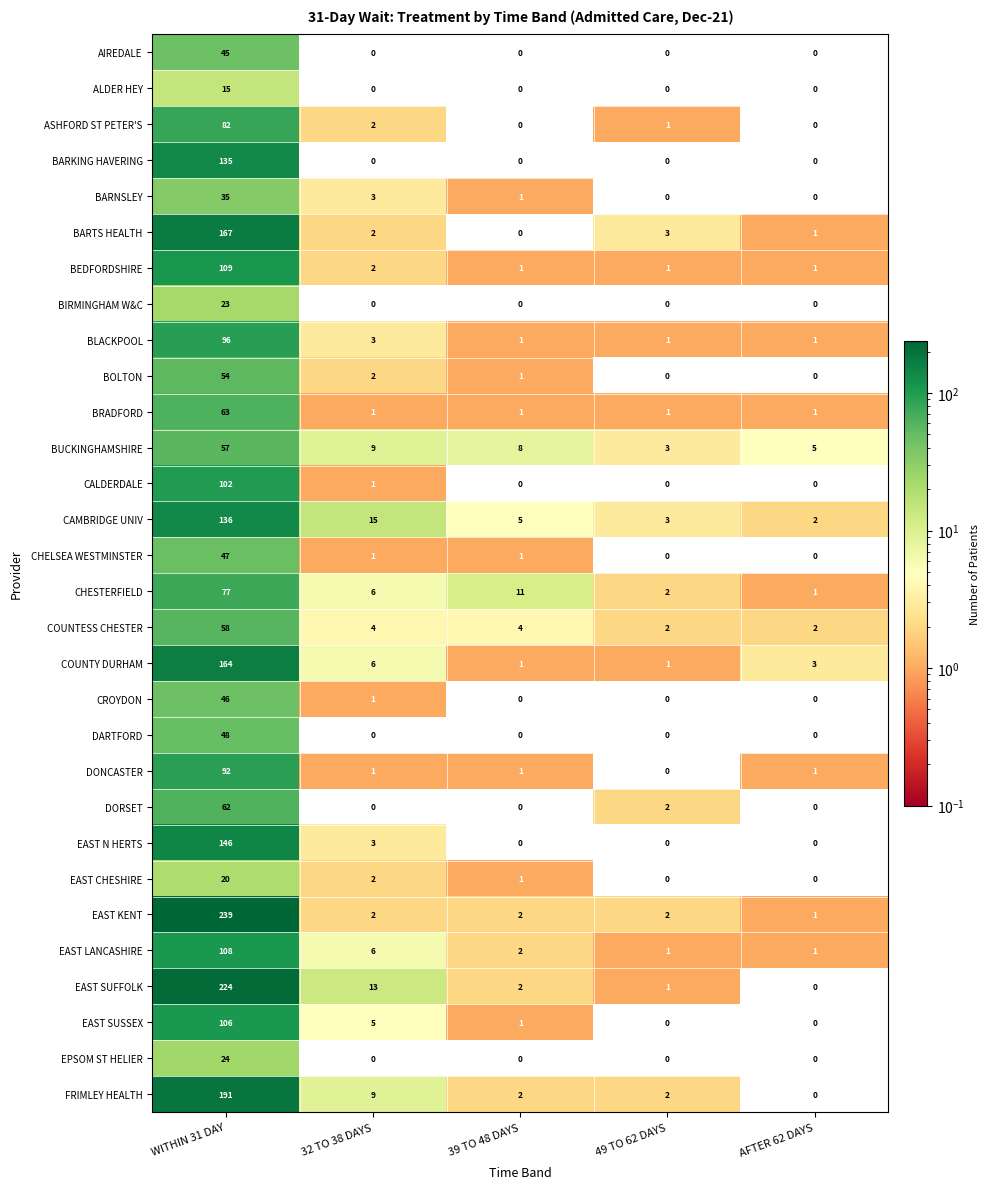

Which series changed the most between WITHIN 31 DAY and 49 TO 62 DAYS?

EAST KENT